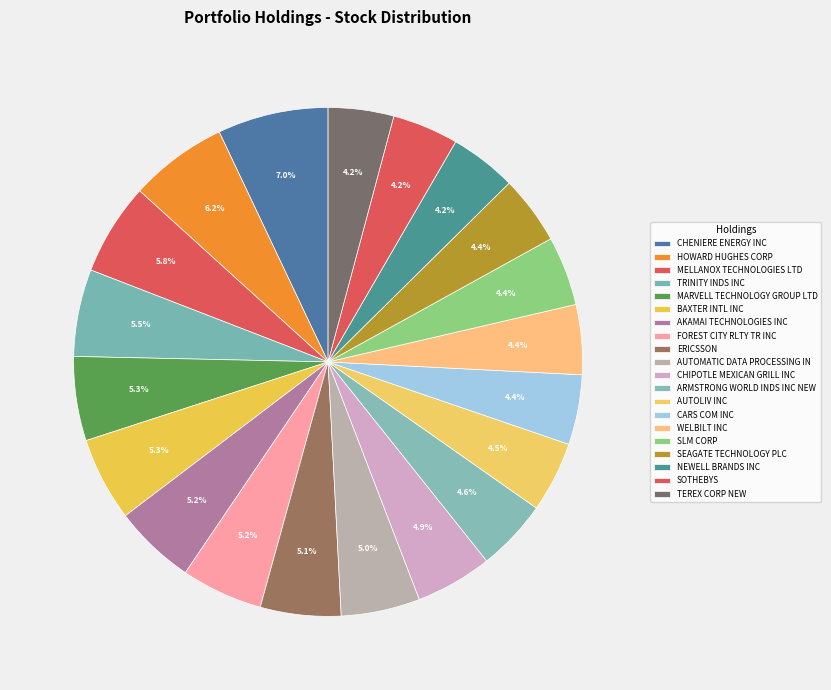

Count the number of slices in the pie.

20